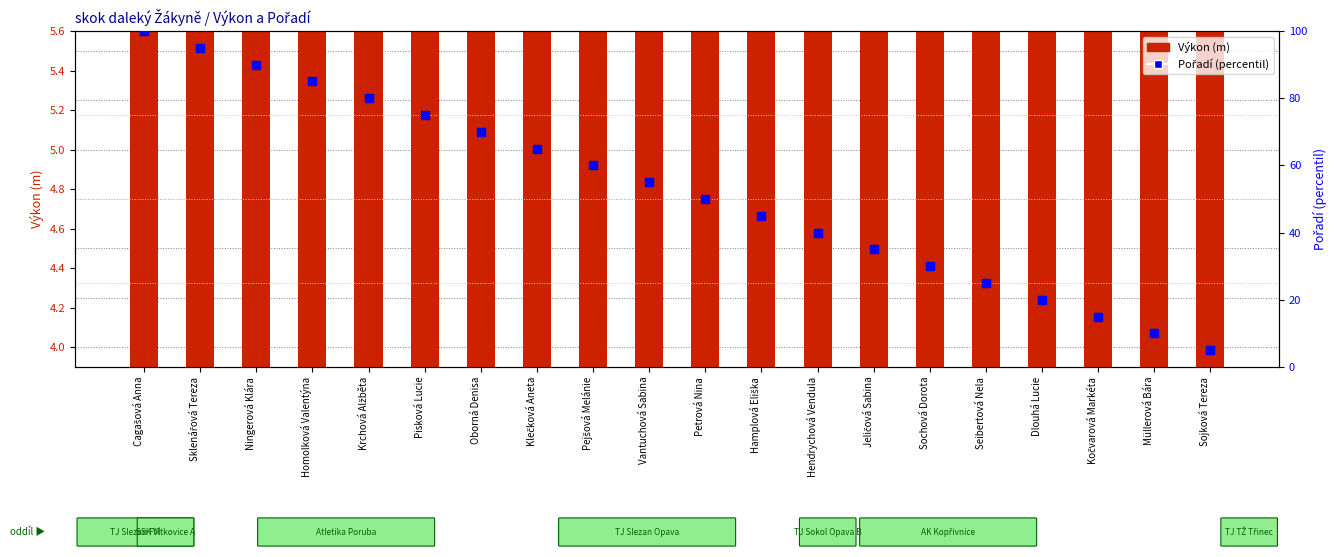

At which category is the sum across all series the highest?

Cagašová Anna